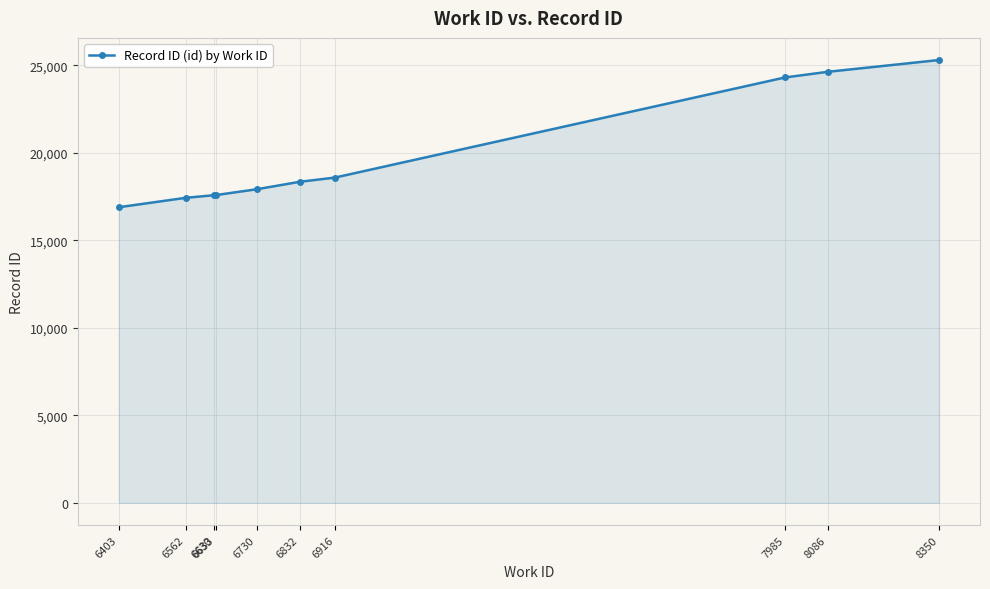

The chart shows a value of 17581 at 6630. True or false?

True